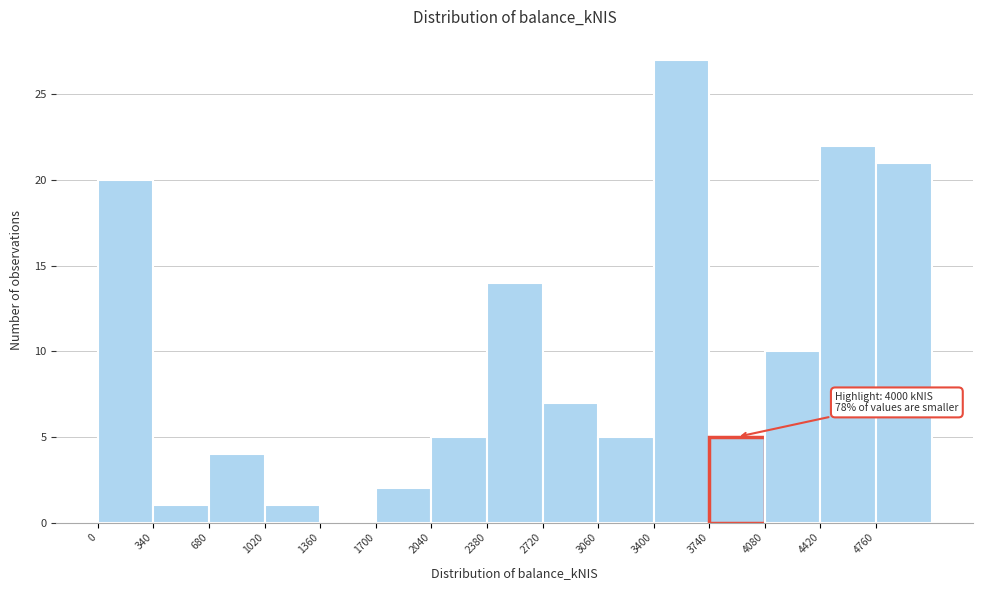

Over which range of the x-axis is the bar tallest?

3400 to 3740